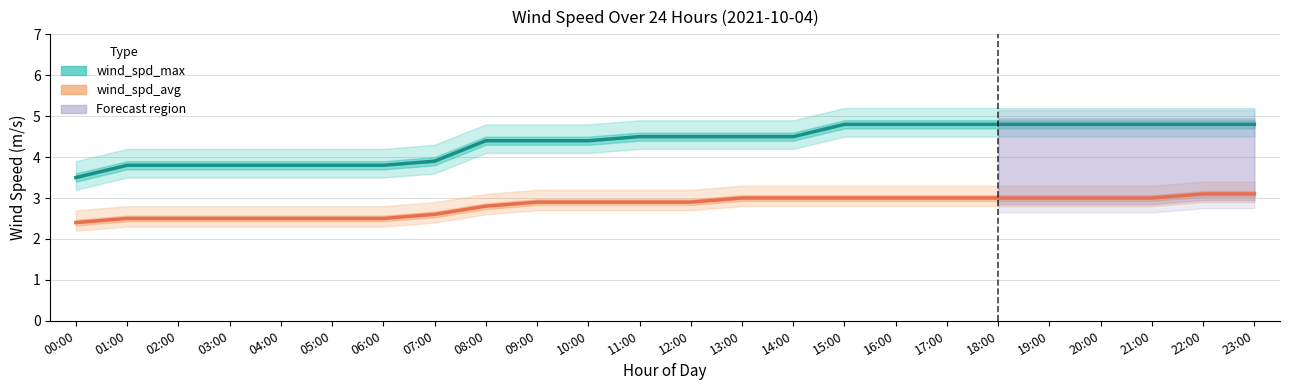

List the series in order of their overall mean, lowest first.

wind_spd_avg, wind_spd_max